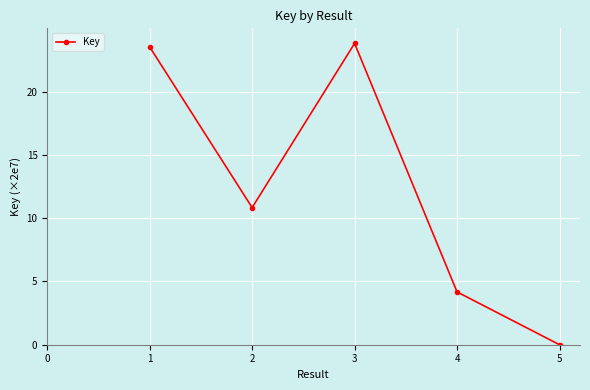

What is the change in value from 3 to 4?

-19.6